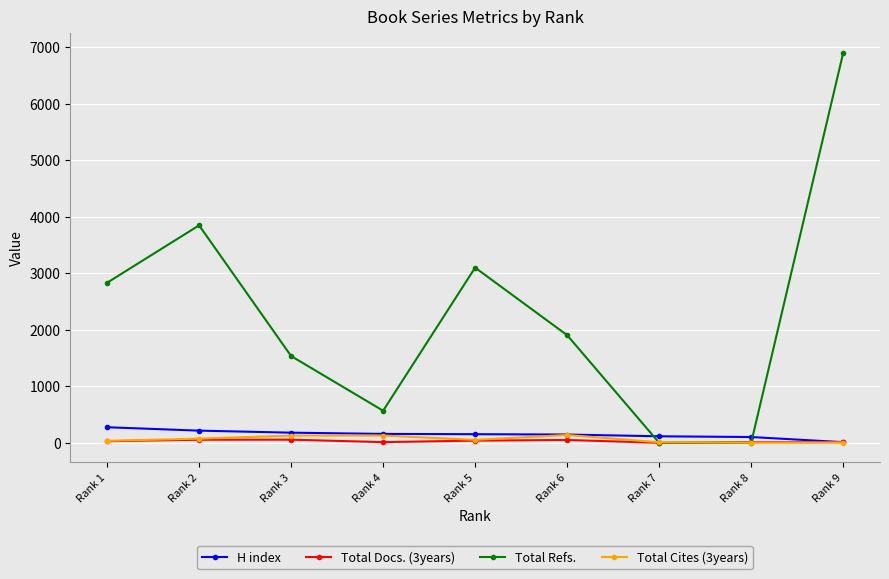

What is the value of the H index point at the 6th from the left?

146